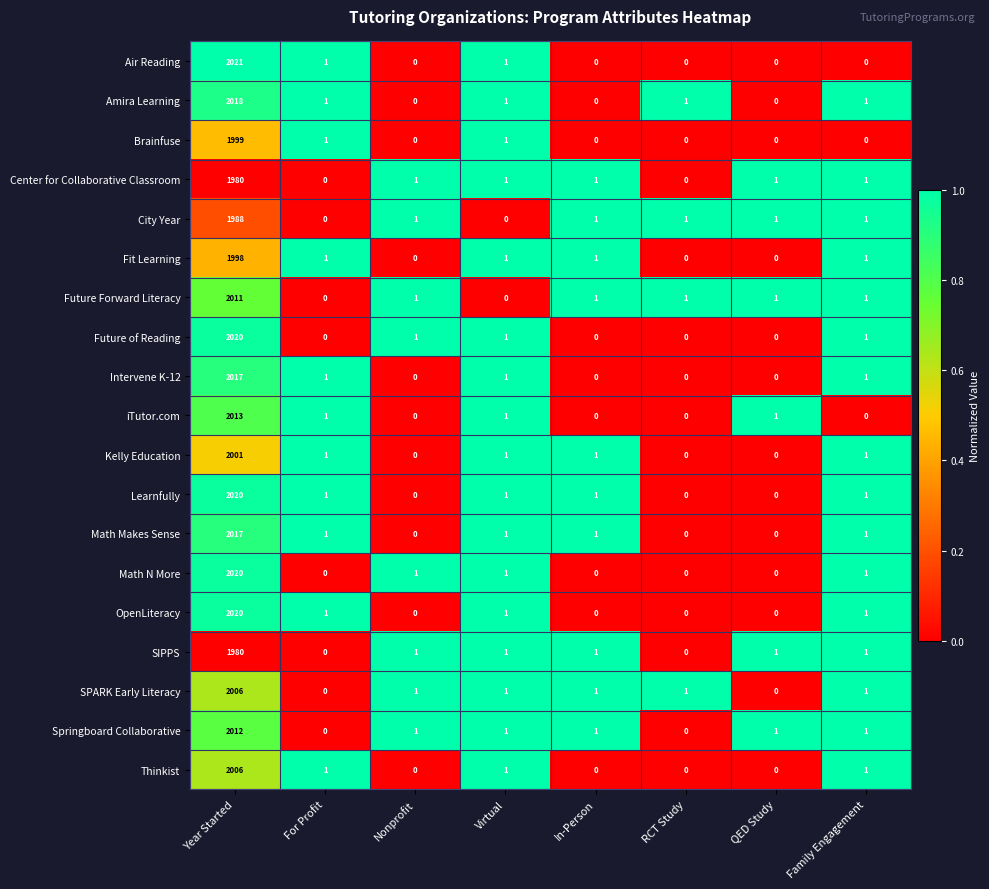

Is it true that Future of Reading equals 2020 at Year Started?

True